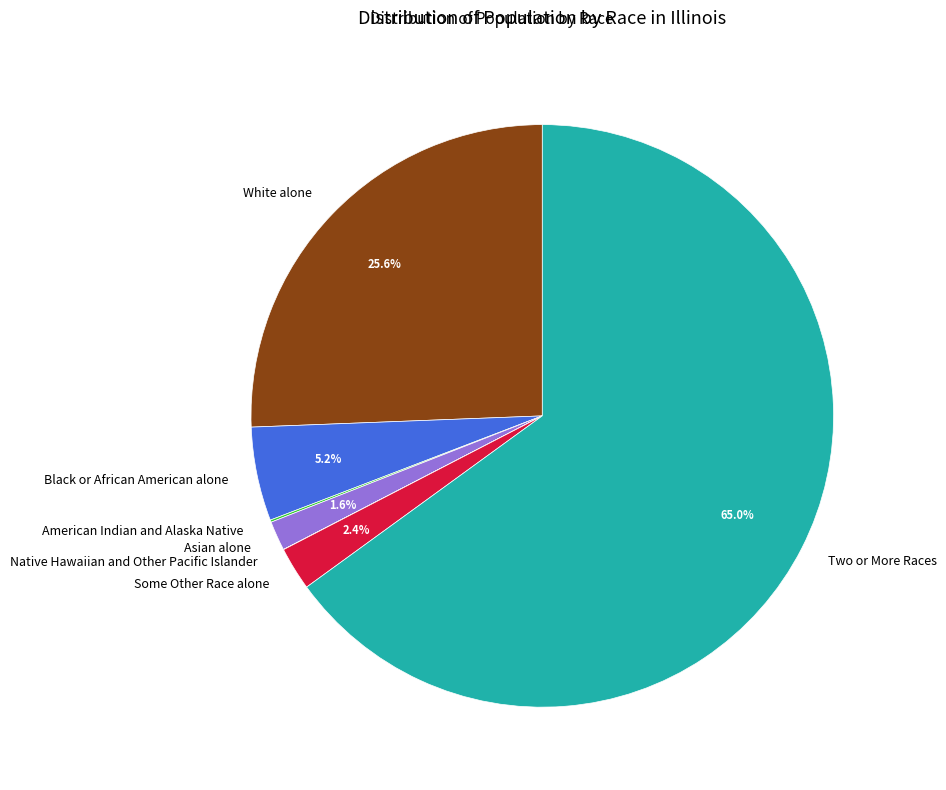

Does any single category account for the majority?

Yes